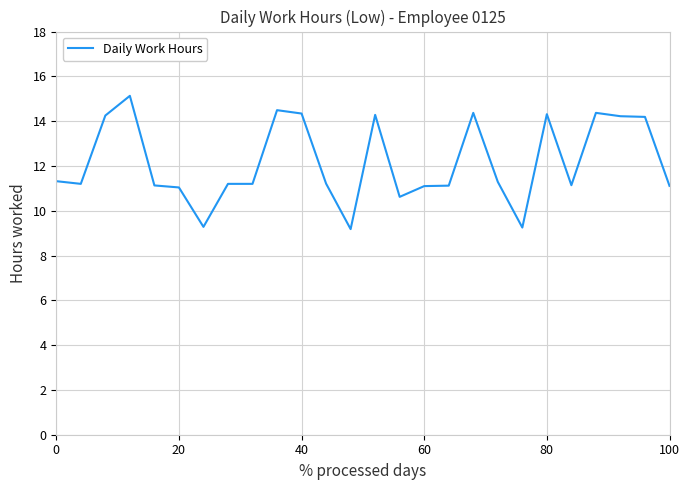

What is the smallest value displayed?

9.2